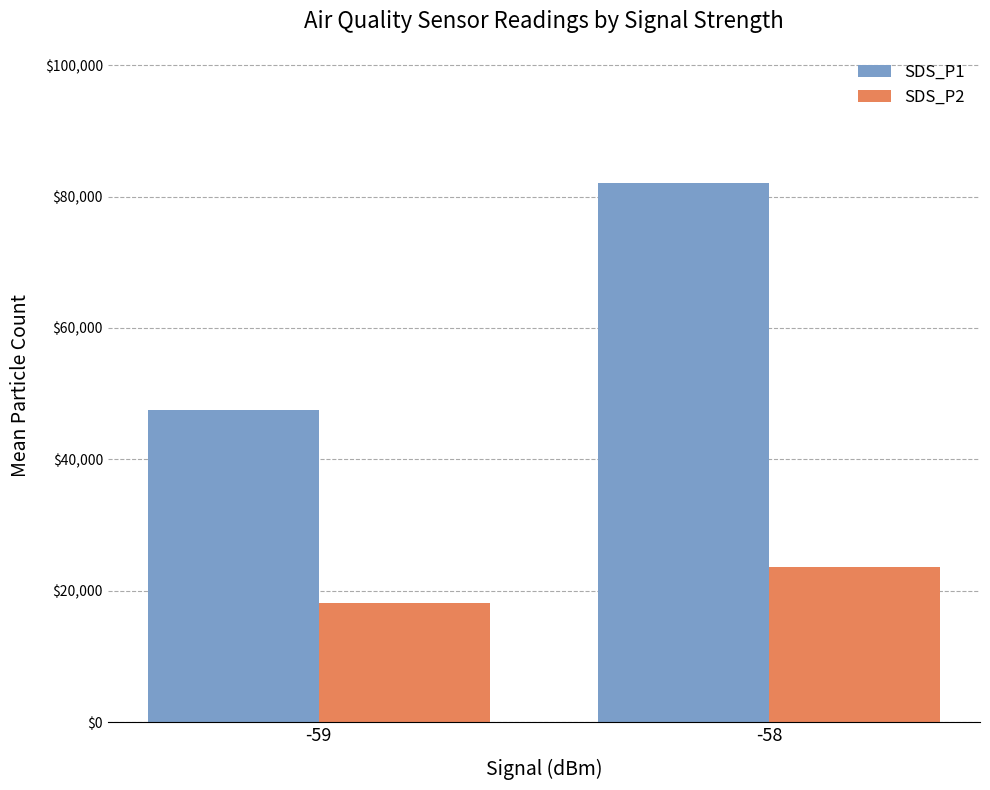

Which category has the lowest value across all series?

-59